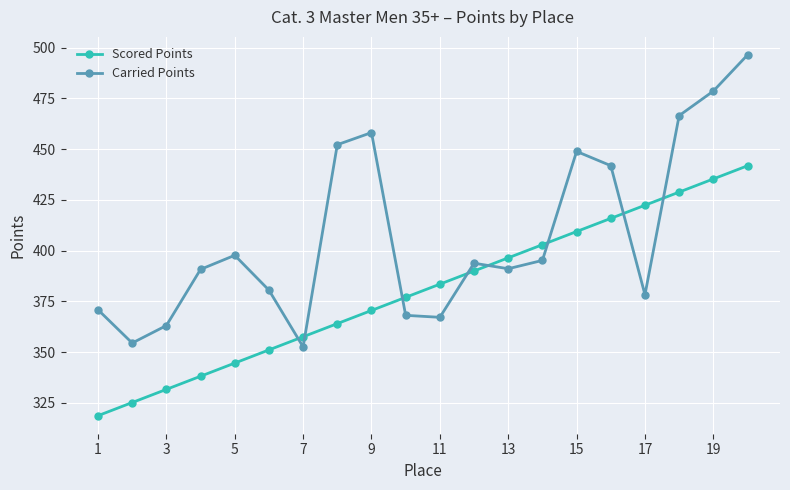

What is the smallest value displayed?

318.7